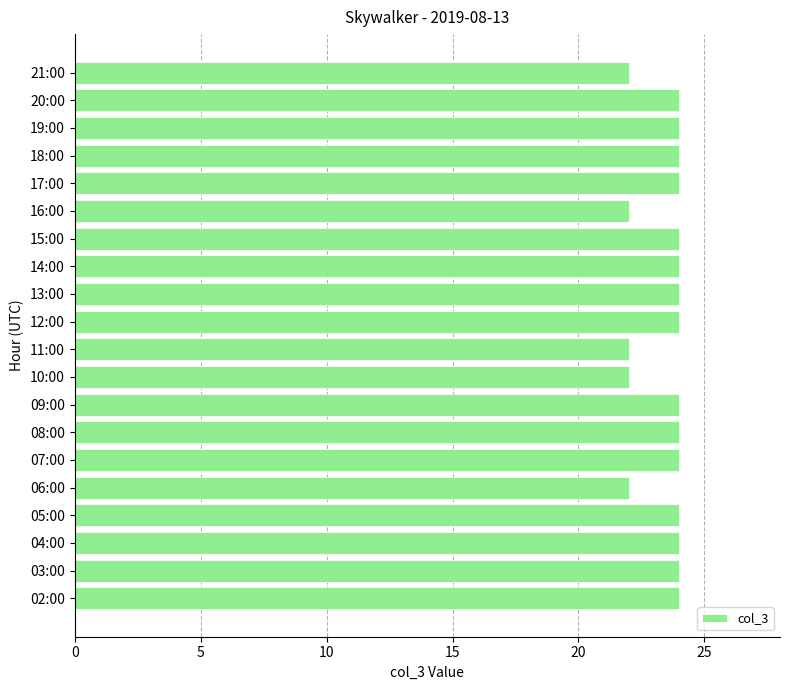

What is the sum of the values at 14:00 and 08:00?

48